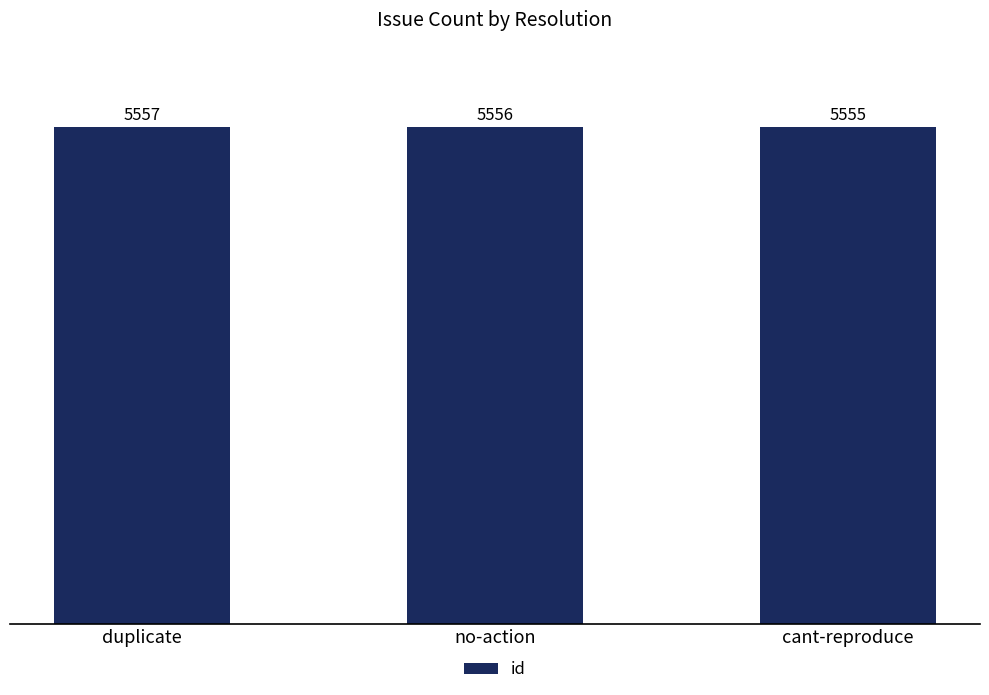

What is the ratio of the value at duplicate to the value at no-action?

1.0